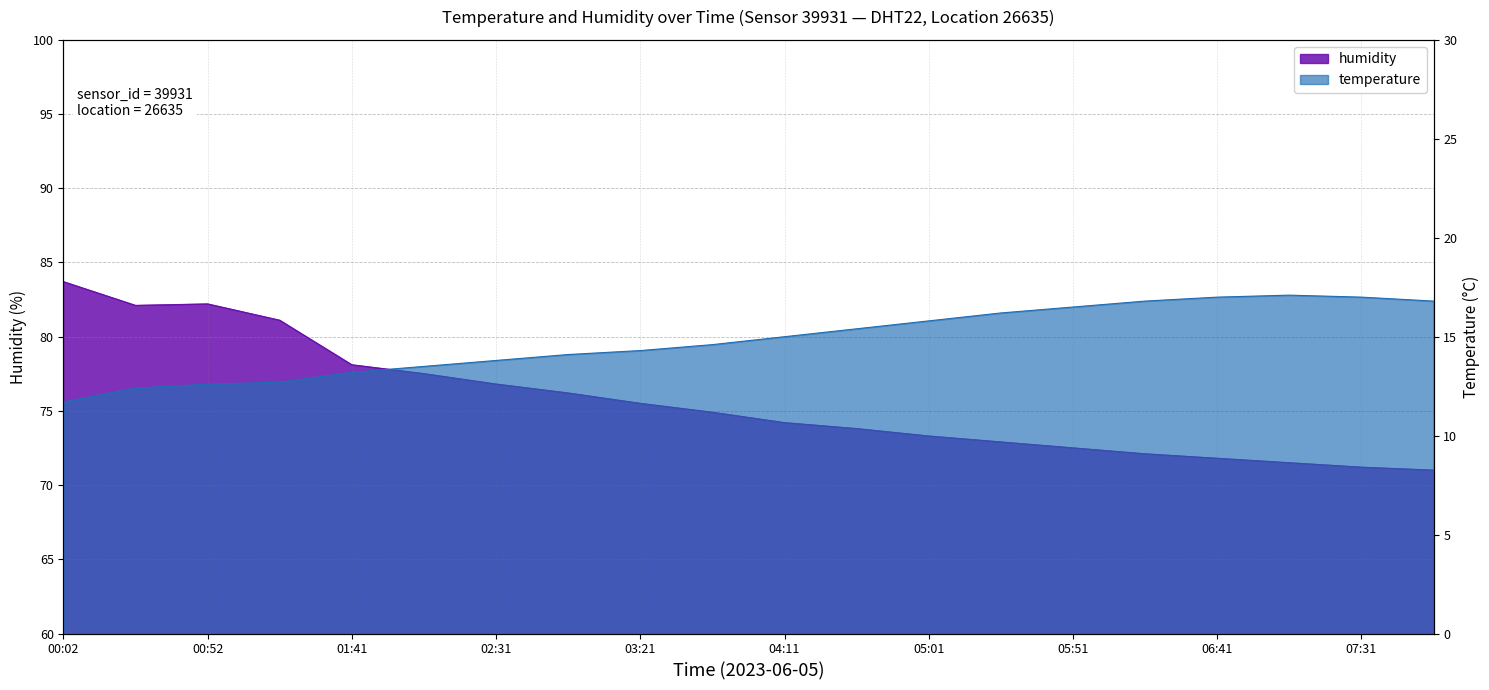

Where is the first local maximum for temperature?

07:06